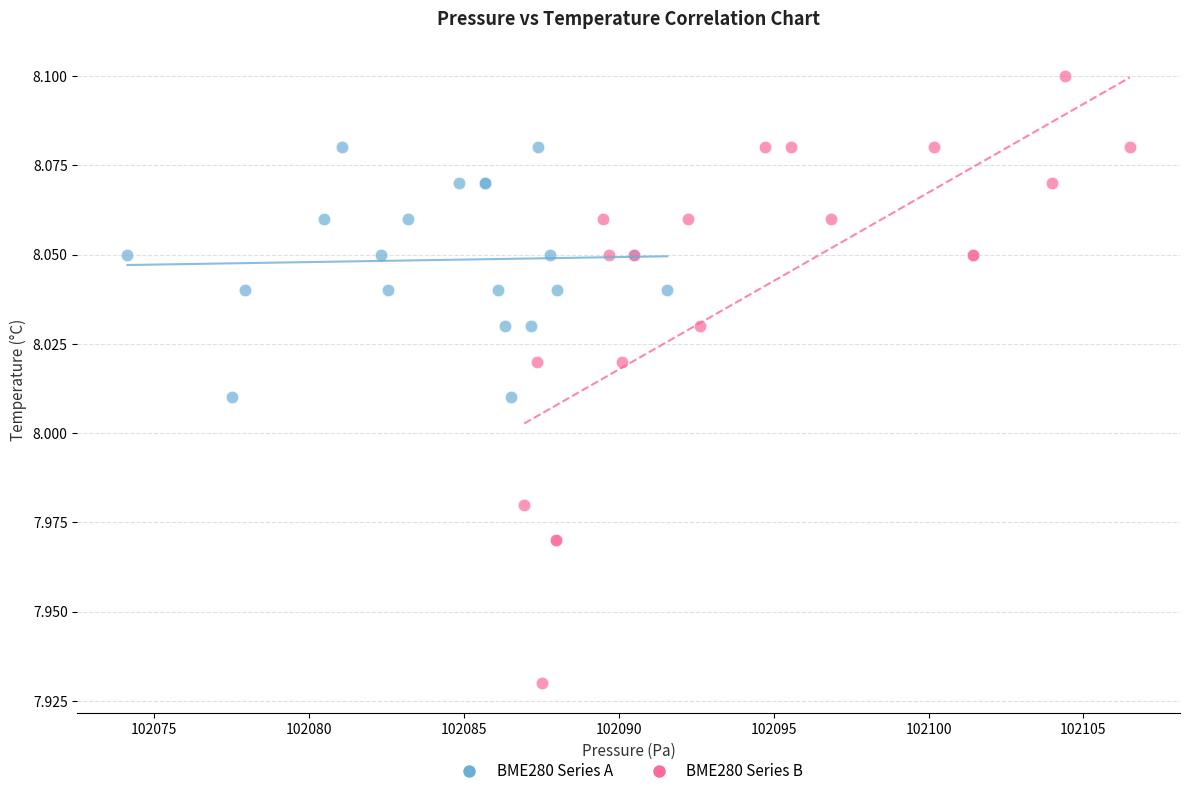

Which series contains the lowest Y value?

BME280 Series B